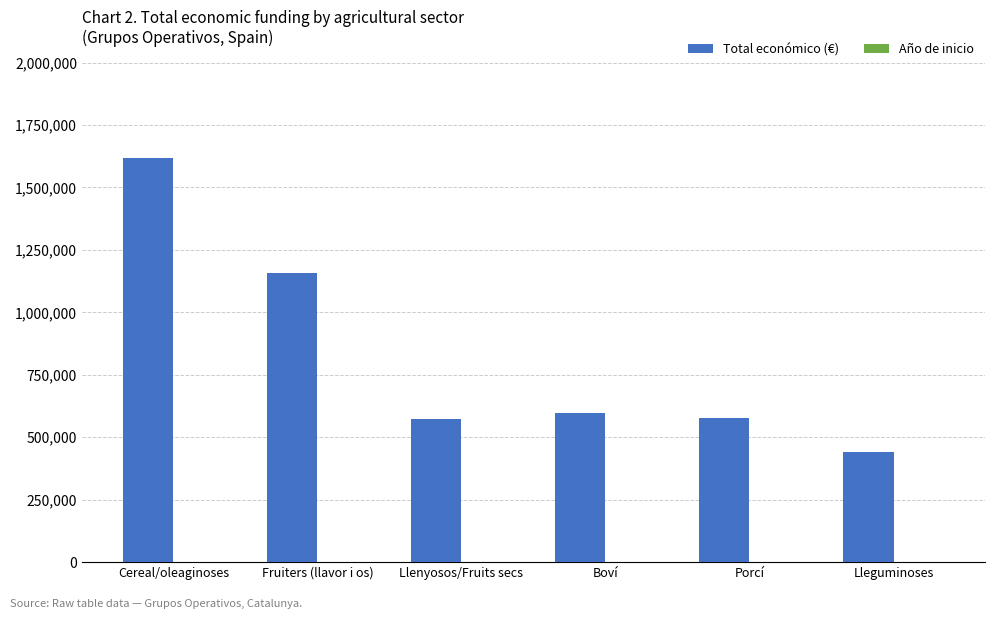

Which series has the largest range (max minus min)?

Total económico (€)